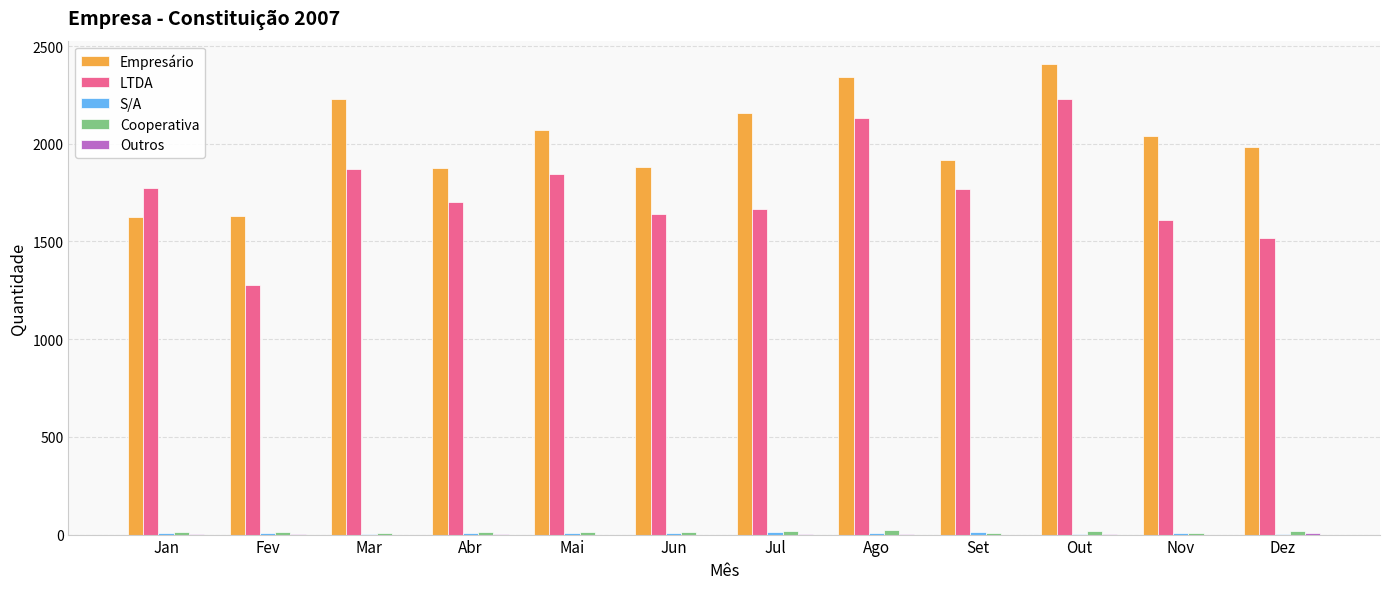

Which series changed the most between Ago and Dez?

LTDA